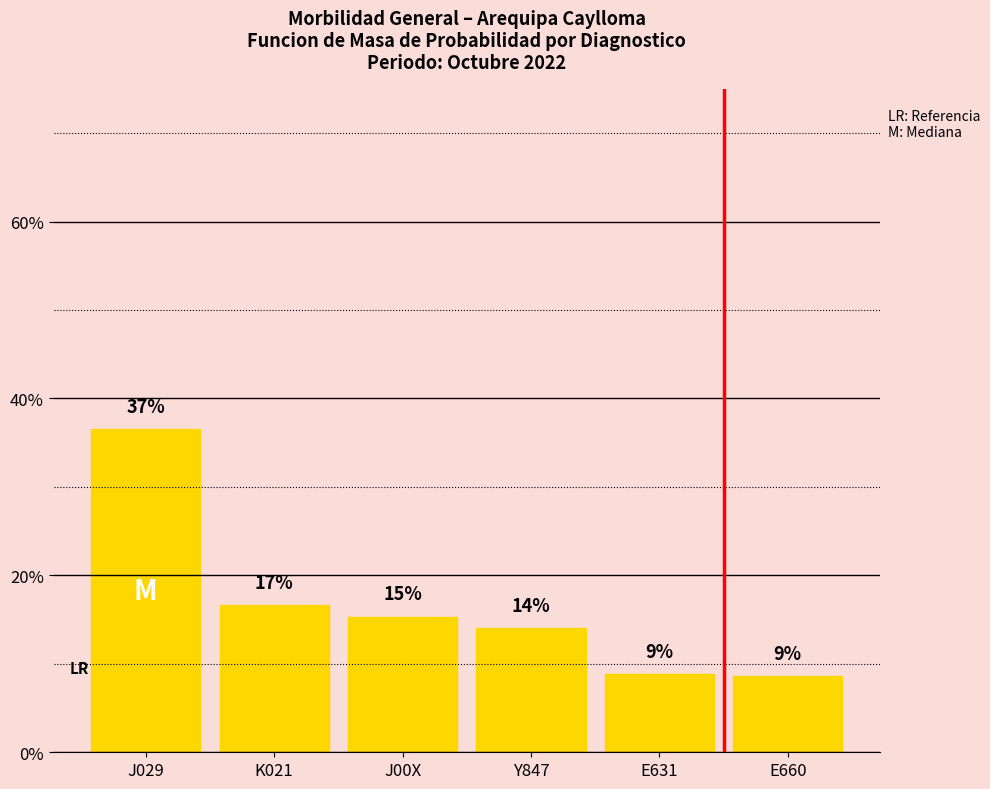

Are the bars horizontal?

No